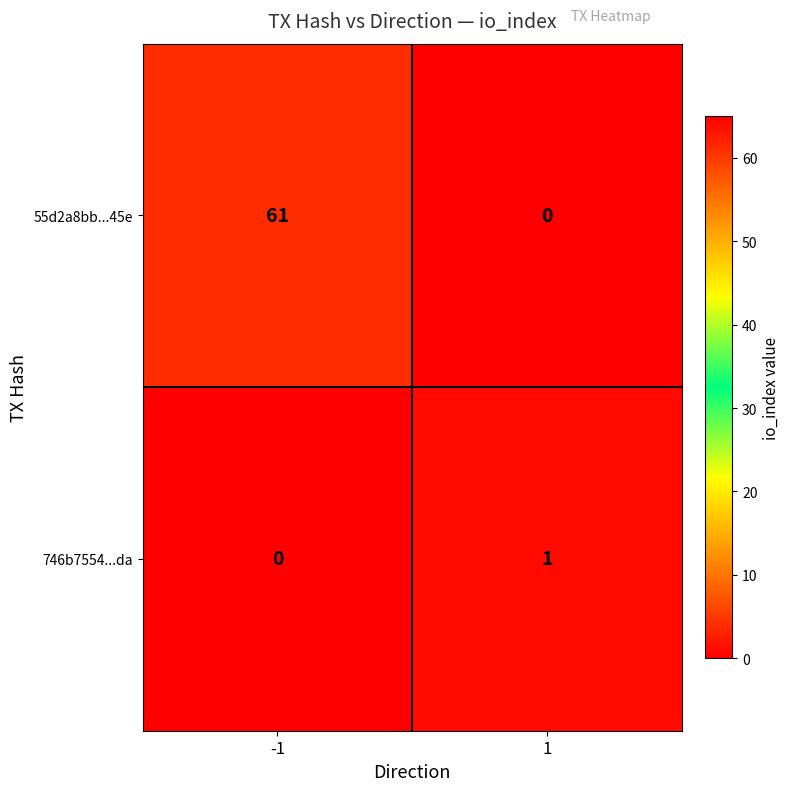

True or false: 746b7554...da has a value of 1 at -1.

False